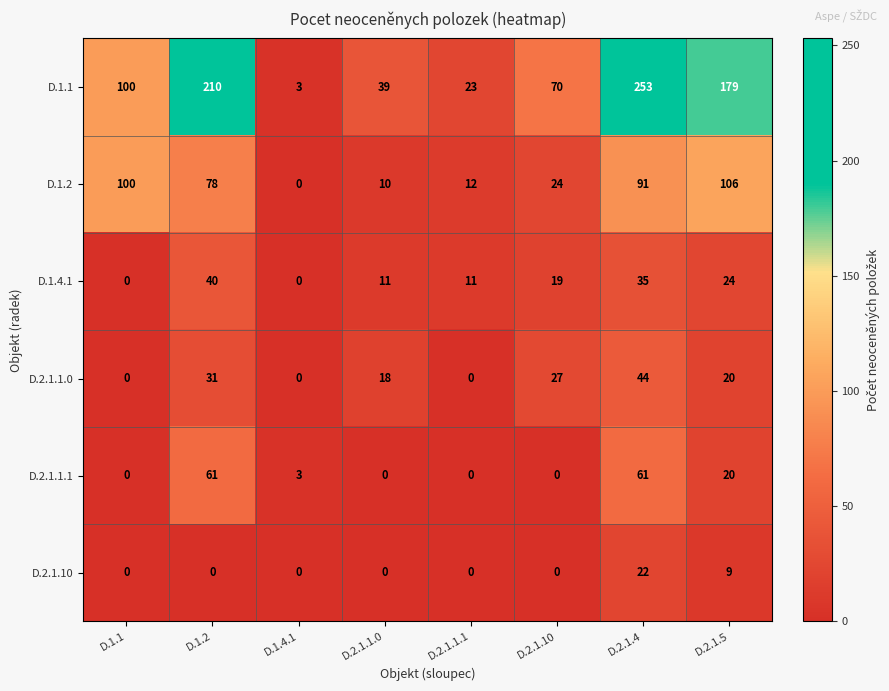

Between D.1.4.1 and D.2.1.5, which series saw the biggest shift?

D.1.1